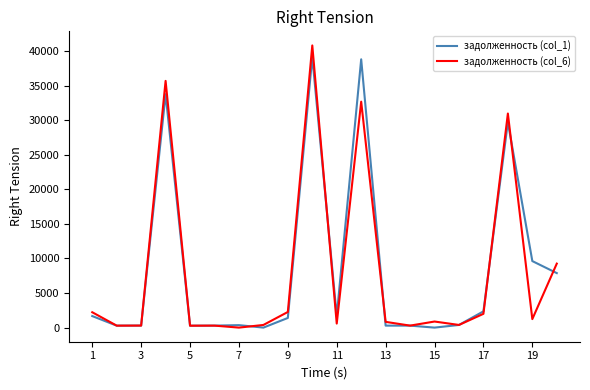

Which series has the largest range (max minus min)?

задолженность (col_6)